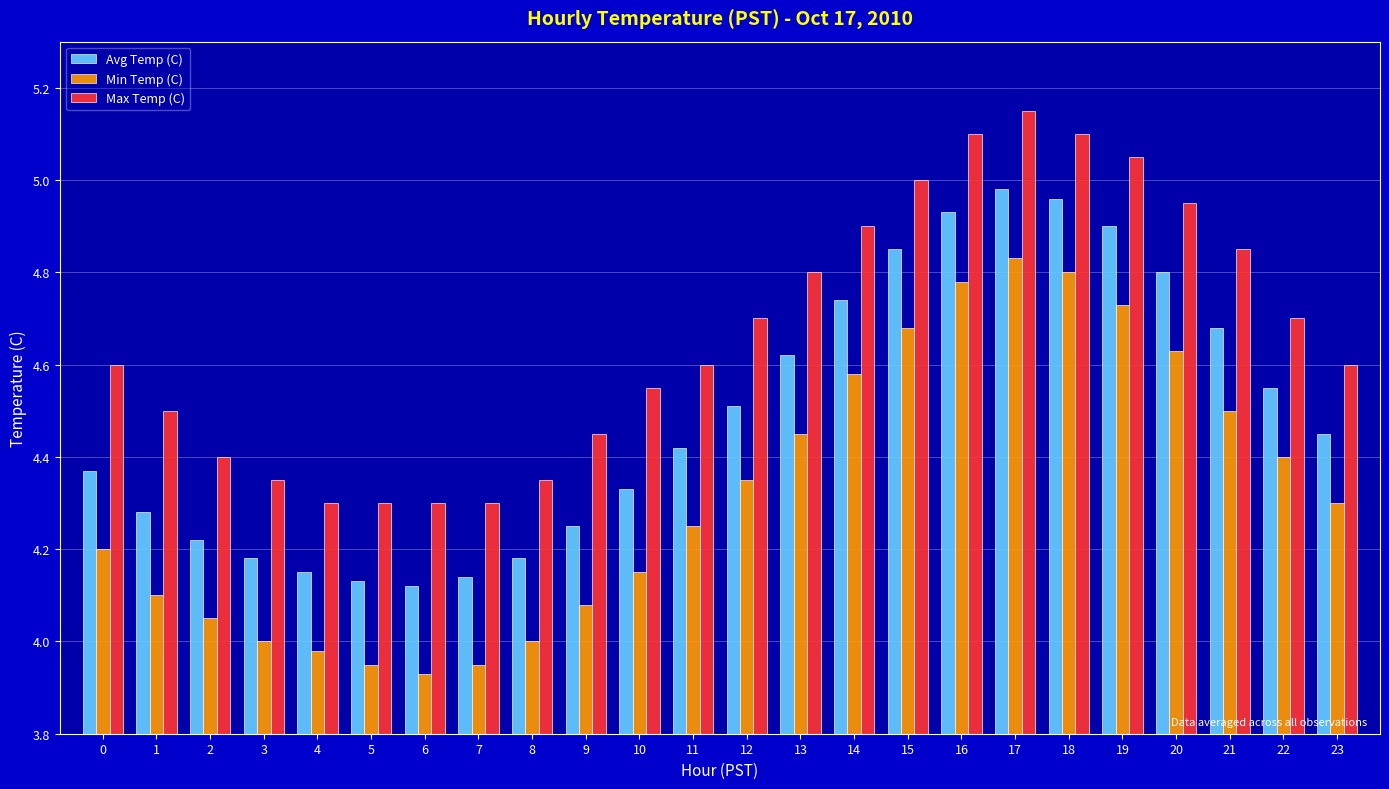

What is the sum of the Min Temp (C) values at 1 and 5?

8.1